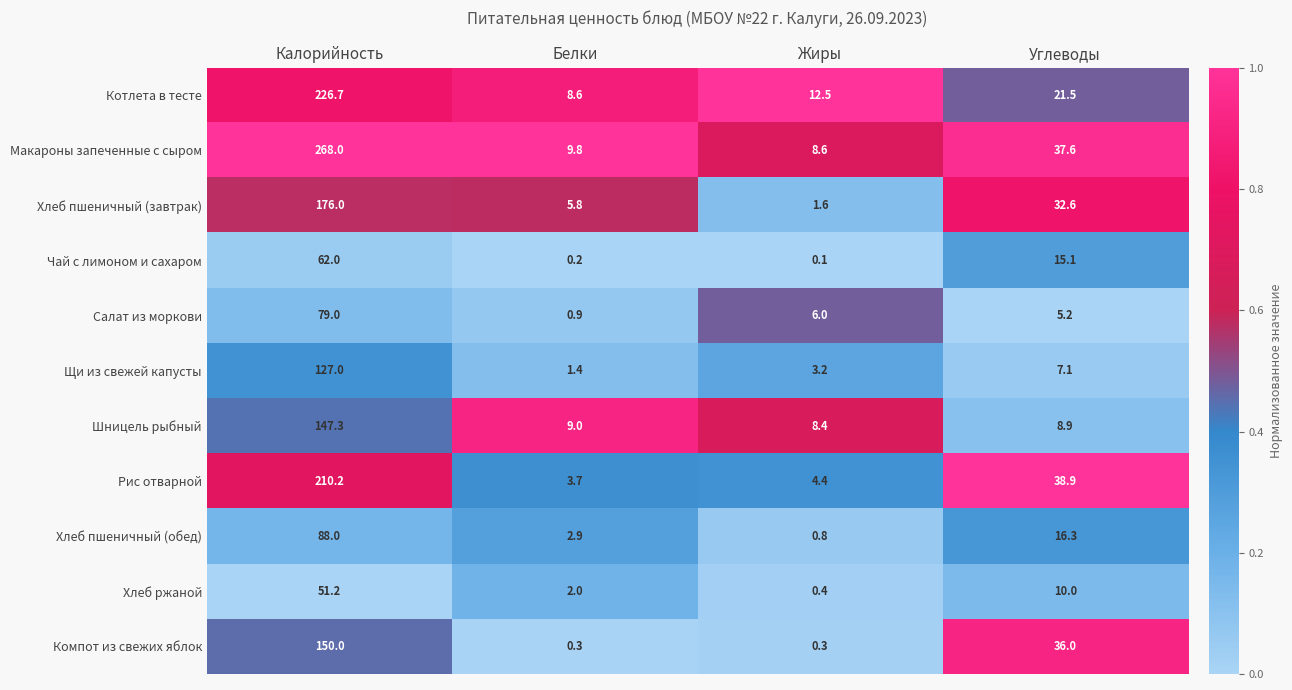

What is the total value across all series at Калорийность?

1585.4